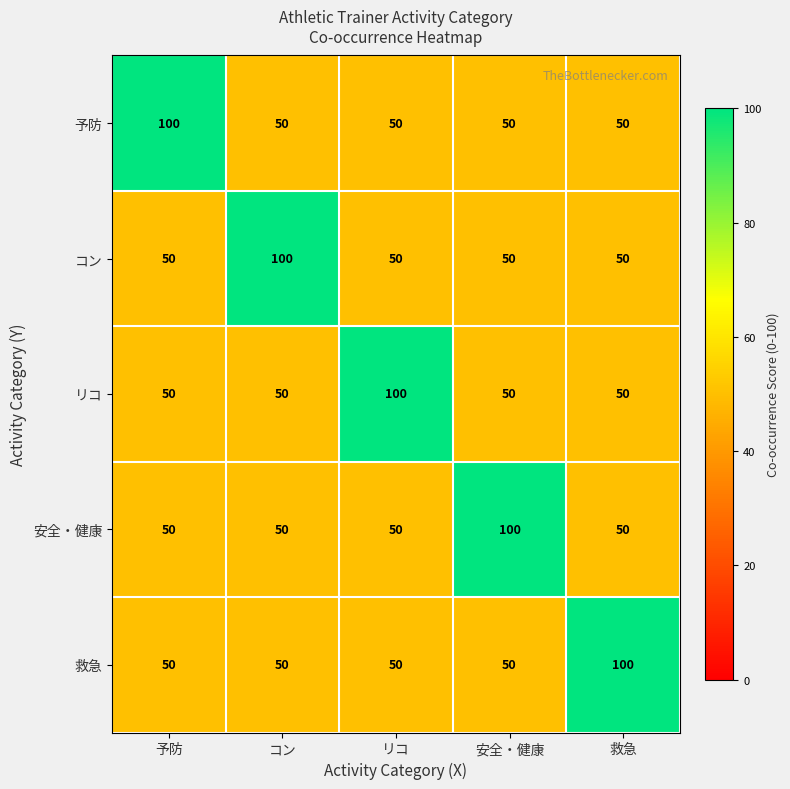

At which label does 予防 reach its peak?

予防